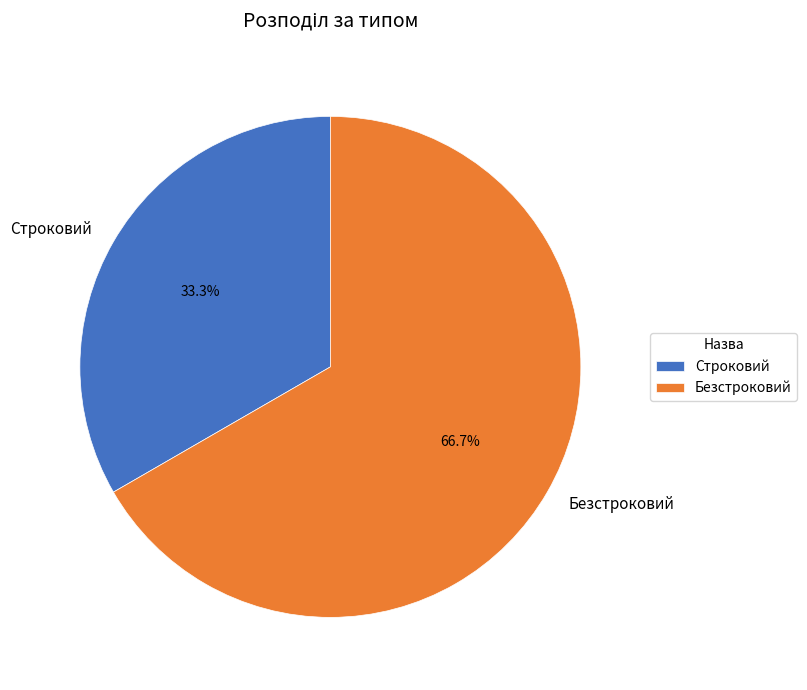

How much of the chart is everything except Строковий?

66.7%